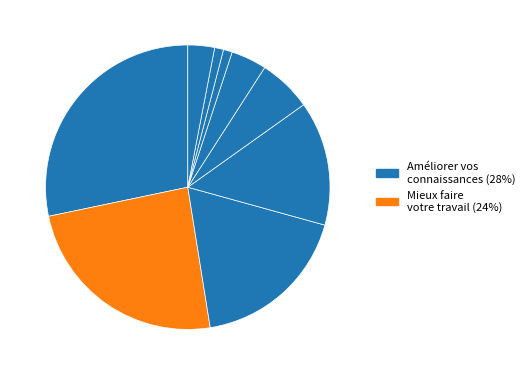

Count the number of slices in the pie.

9